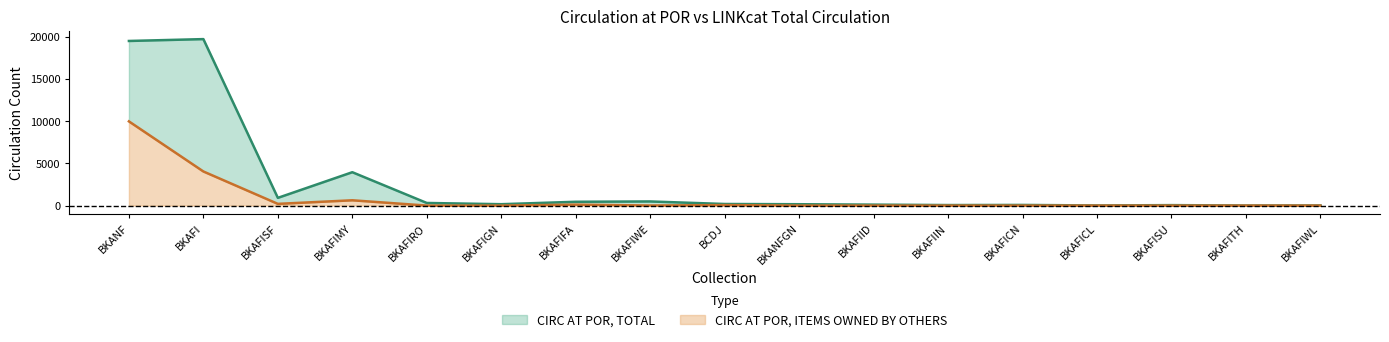

Is it true that CIRC AT POR, ITEMS OWNED BY OTHERS equals 0 at BKAFICN?

True